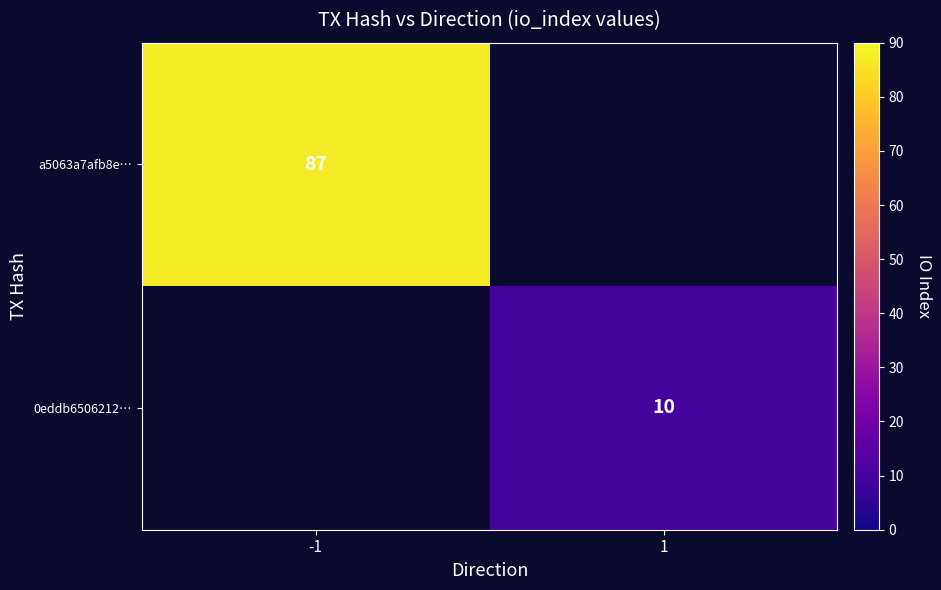

The value of 0eddb6506212… at 1 is 10. True or false?

True